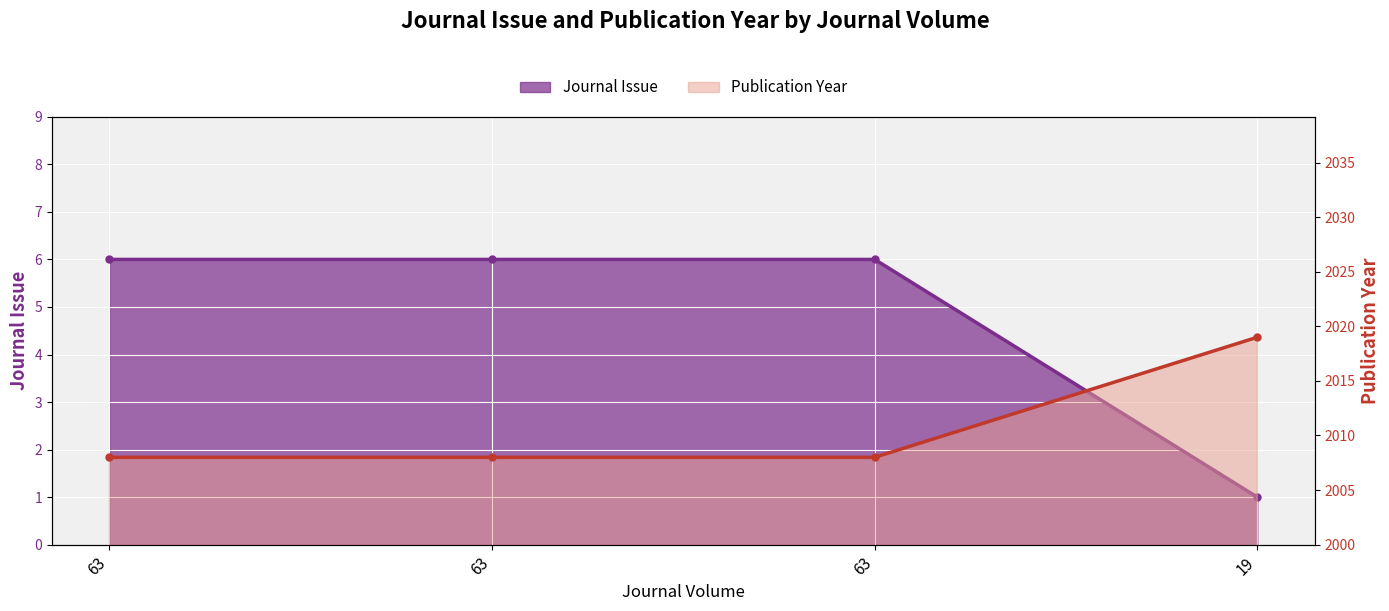

True or false: Journal Issue has a value of 1 at 19.

True